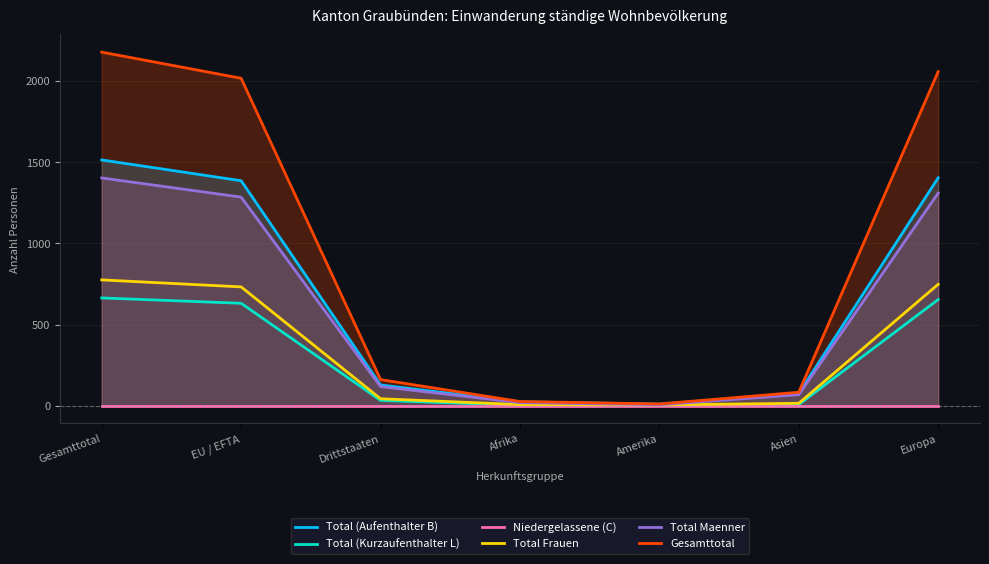

How many series are shown in this chart?

6